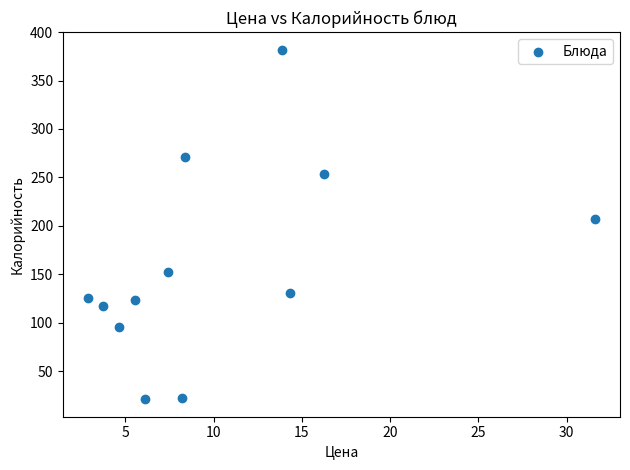

What Y value in the scatter plot is closest to 201?

207